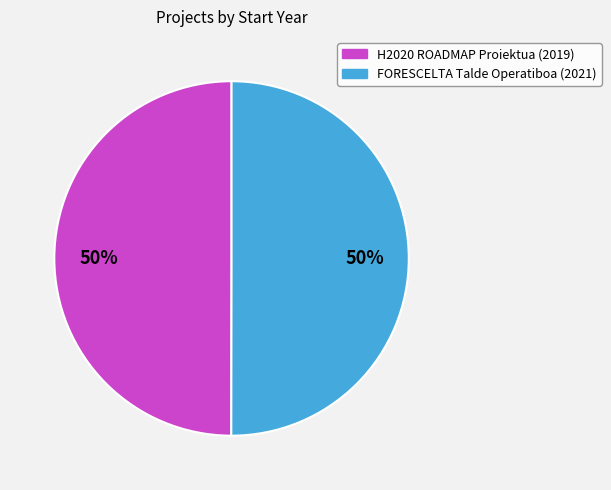

Is it true that H2020 ROADMAP Proiektua (2019) is 57% of the pie?

False